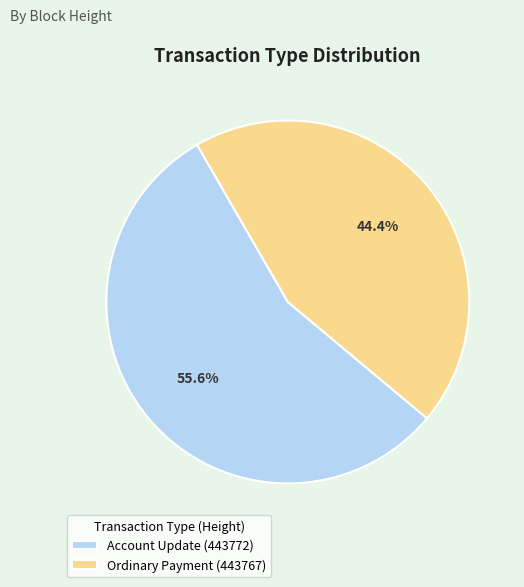

Which slice represents more than half of the pie?

Account Update (443772)